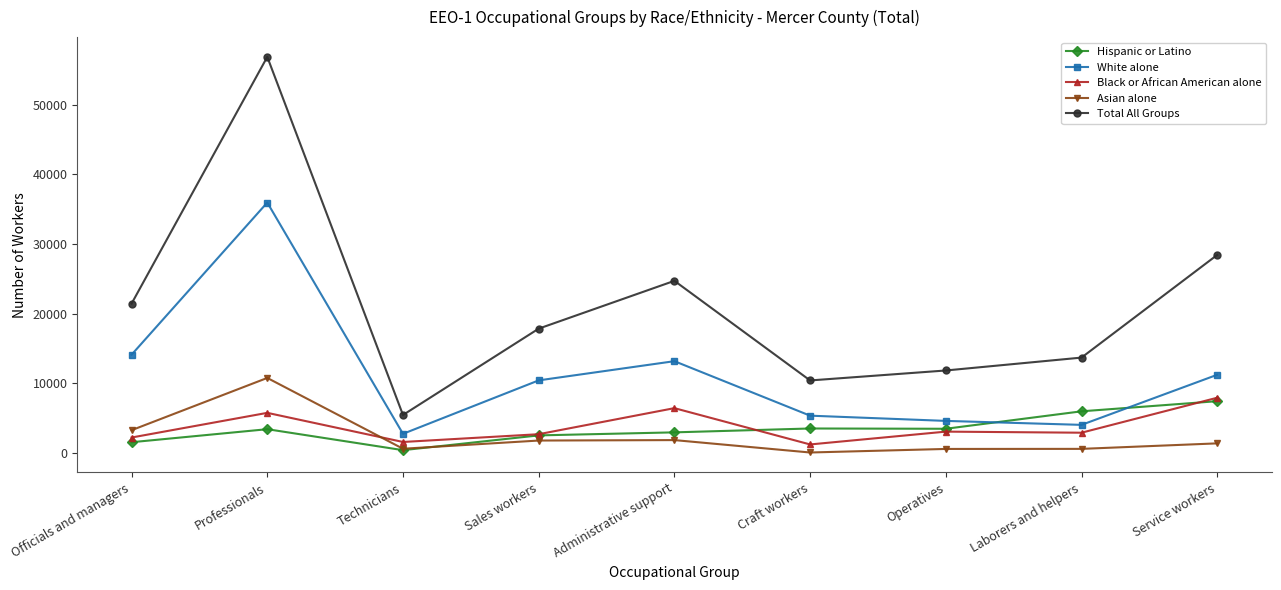

What is the maximum value for Total All Groups?

56860